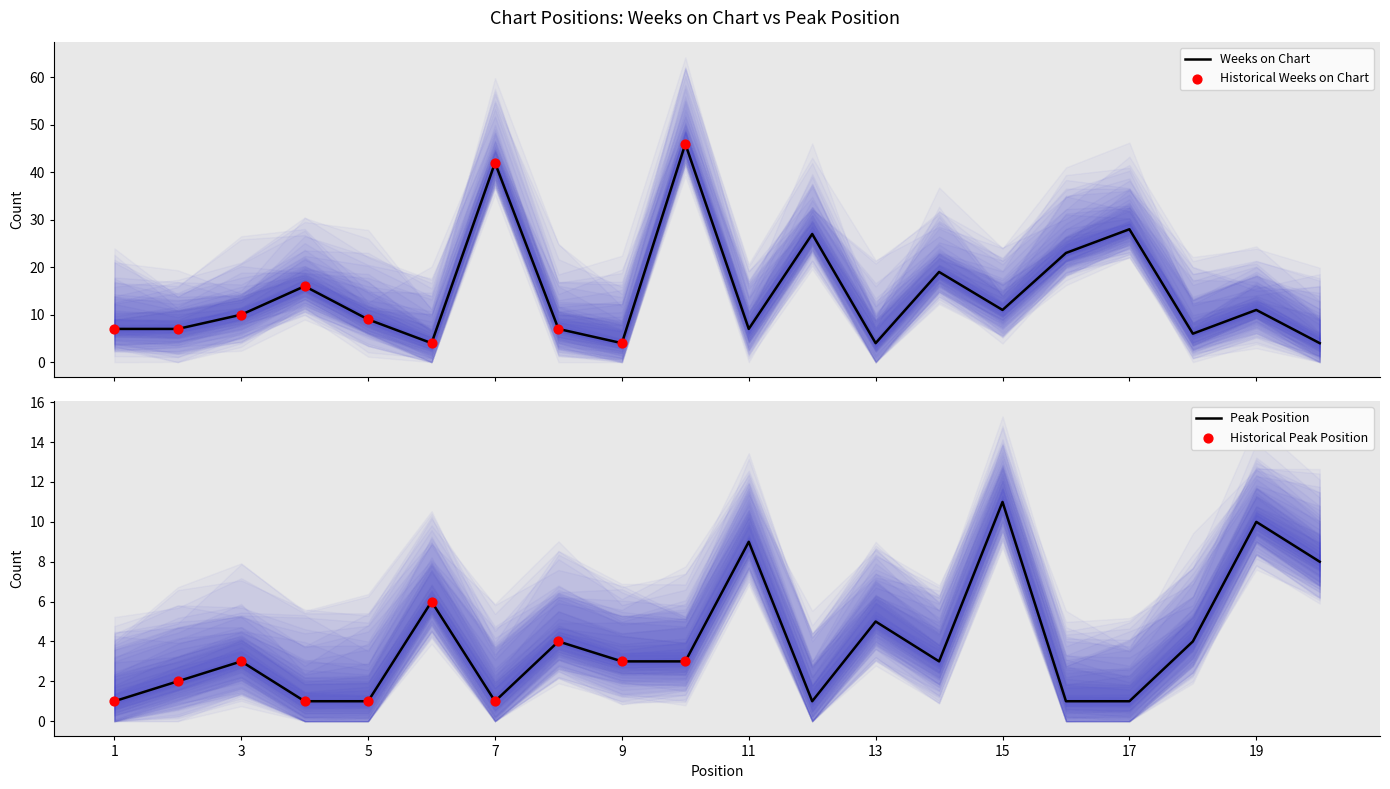

Which series contains the lowest Y value?

Peak Position